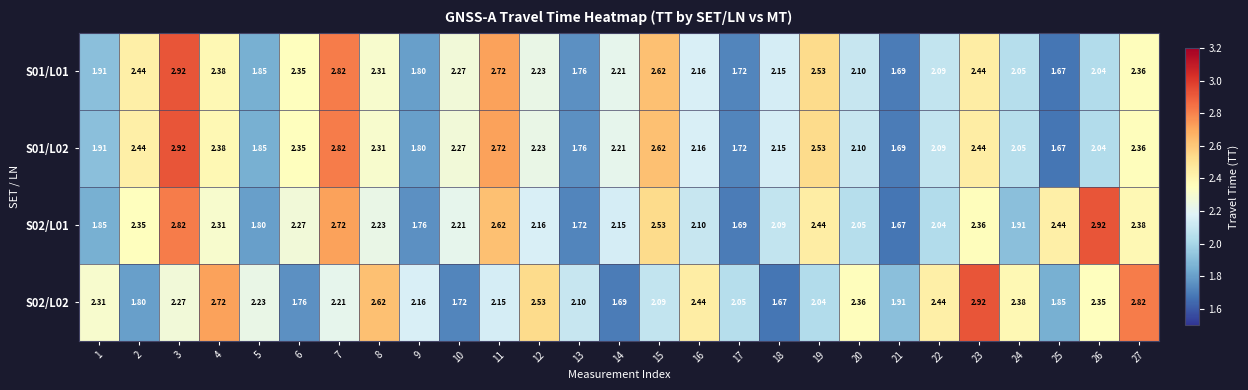

Is the value of S01/L01 at 12 greater than the value of S02/L01 at 6?

No